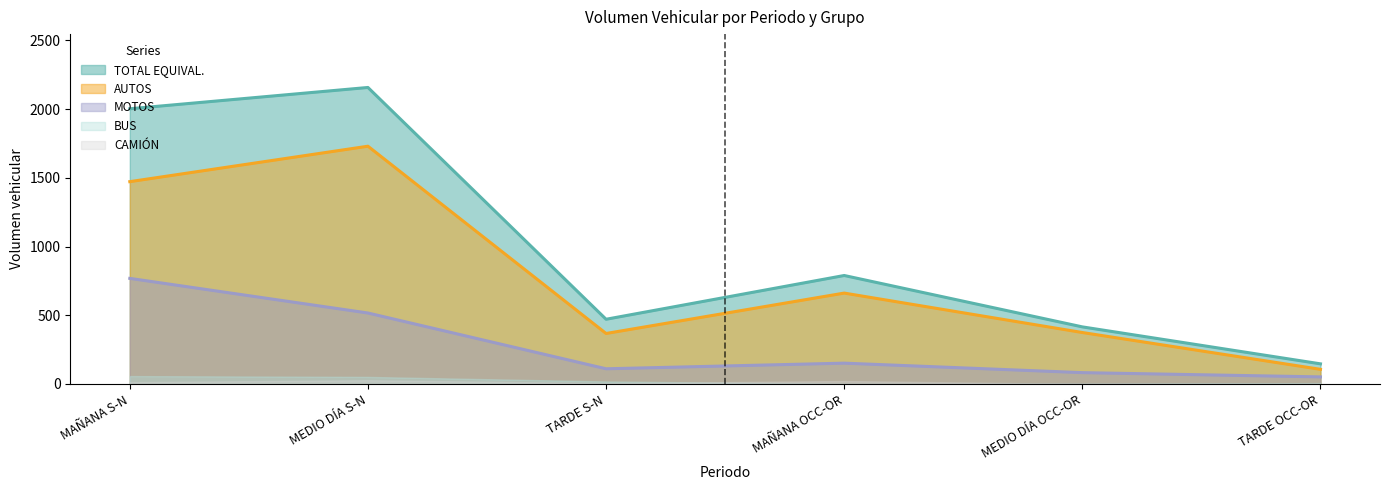

The MOTOS series shows 161.4 at TARDE S-N. True or false?

False